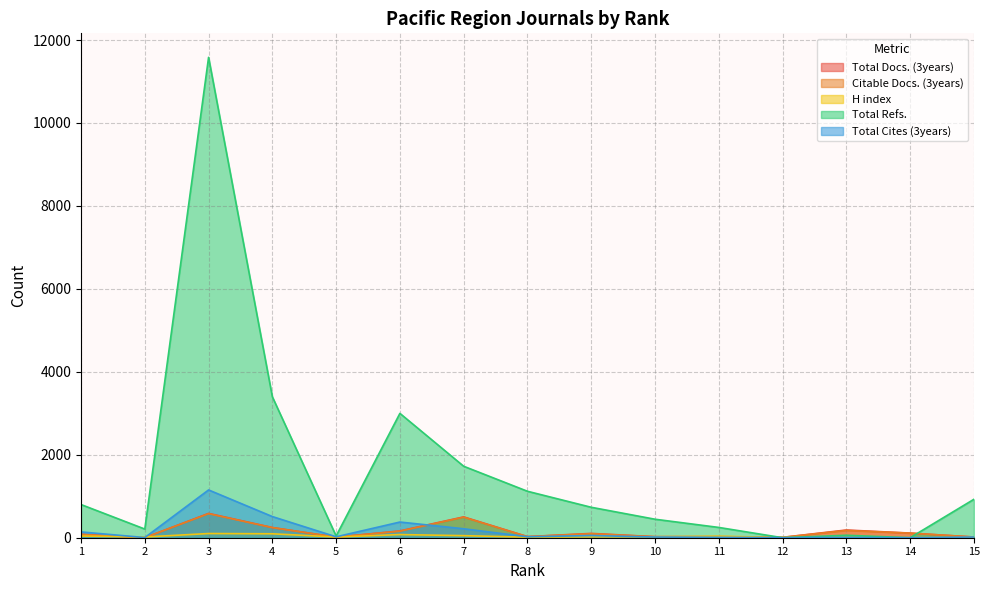

Where does the Citable Docs. (3years) series first go above 77?

3